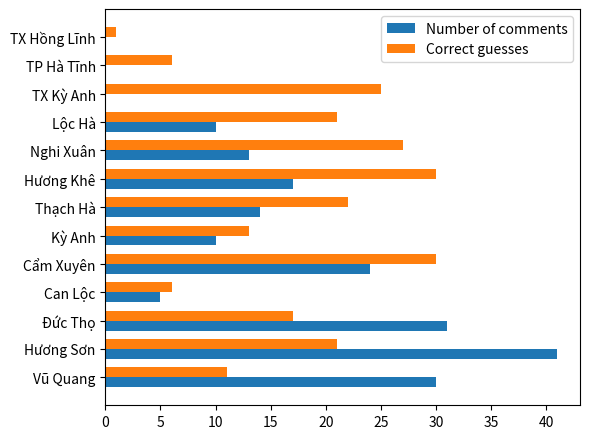

What are all the series names shown in the legend?

Number of comments, Correct guesses